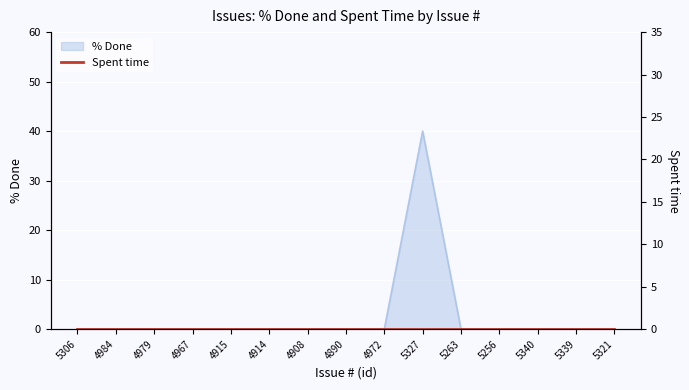

Reading left to right, list all the values displayed in this chart.

5306=0	4984=0	4979=0	4967=0	4915=0	4914=0	4908=0	4890=0	4972=0	5327=40	5263=0	5256=0	5340=0	5339=0	5321=0